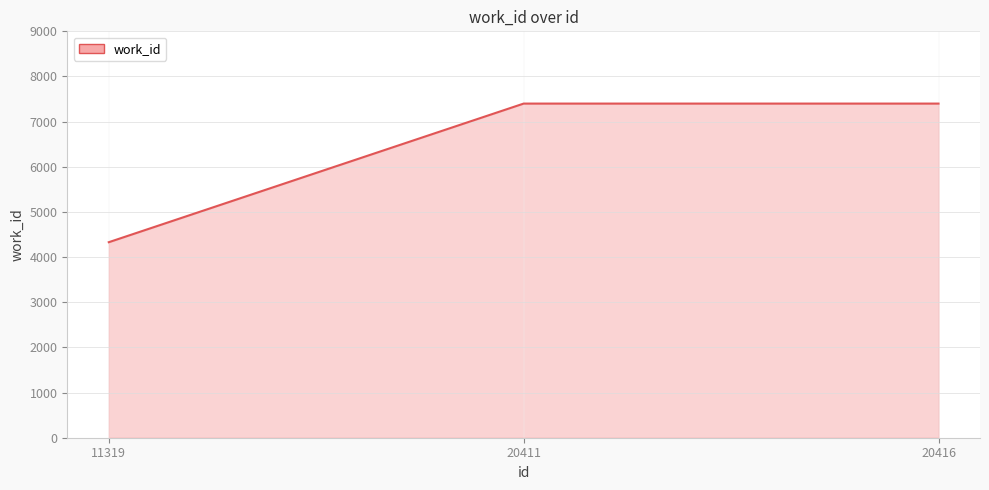

Reading left to right, extract all data points from this chart.

4330	7400	7400